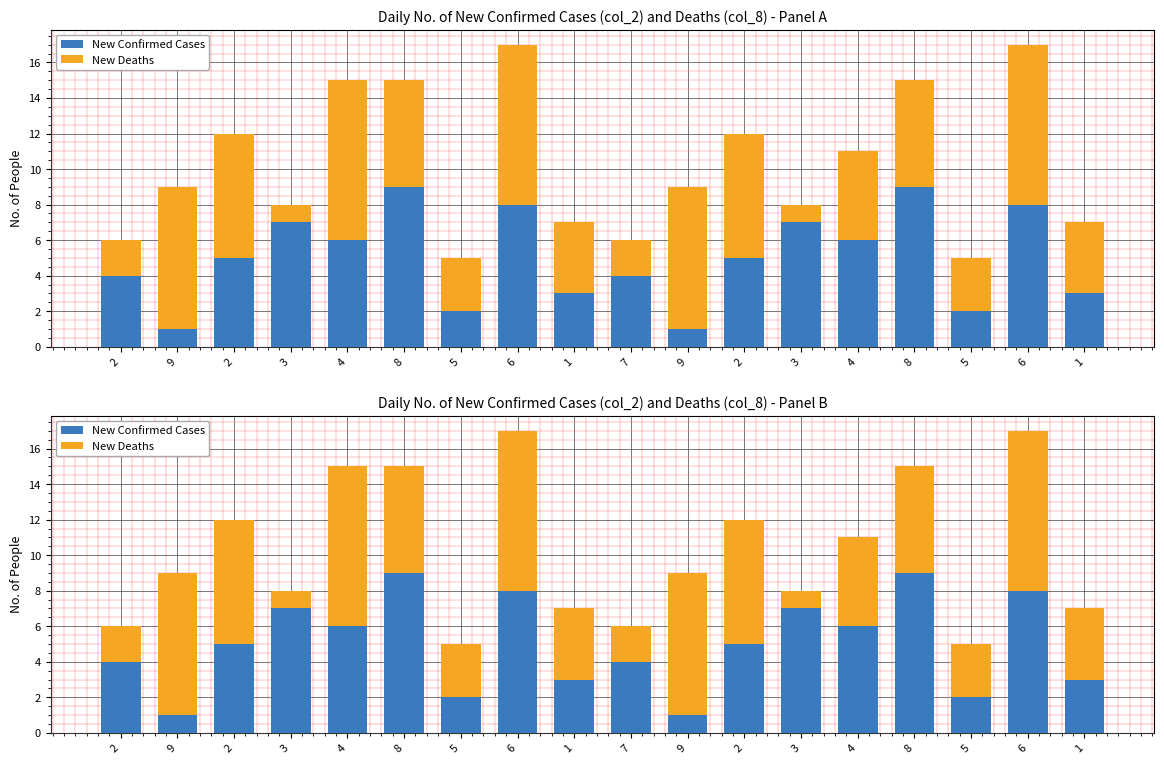

What value does the New Confirmed Cases series have at 2?

5